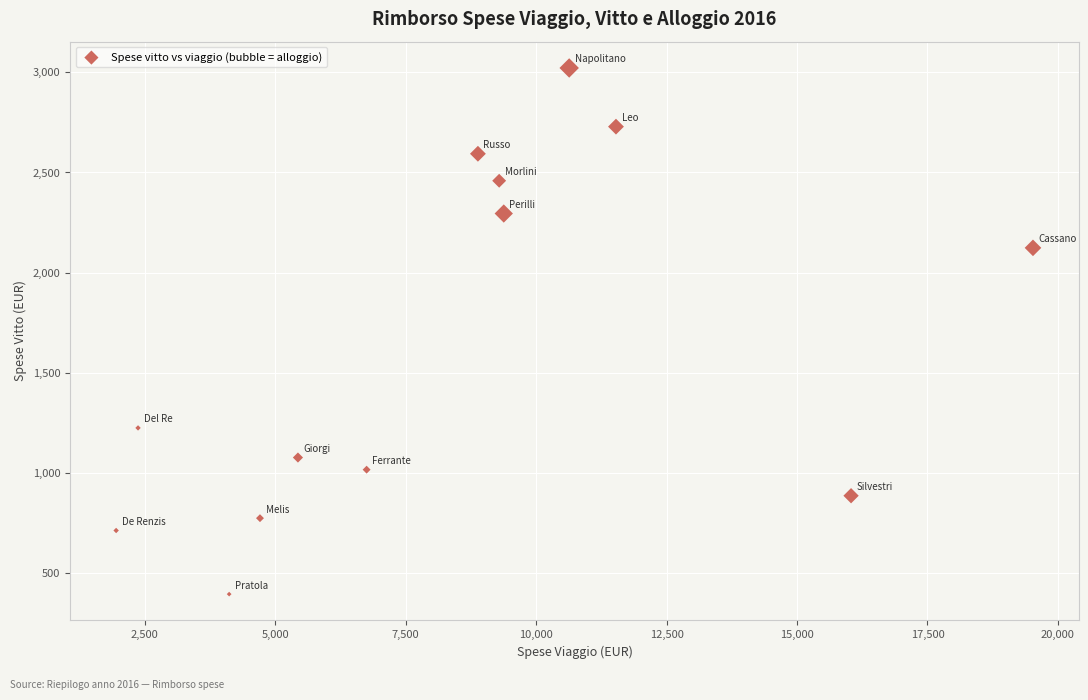

What Y value in the scatter plot is closest to 1708?

2123.6